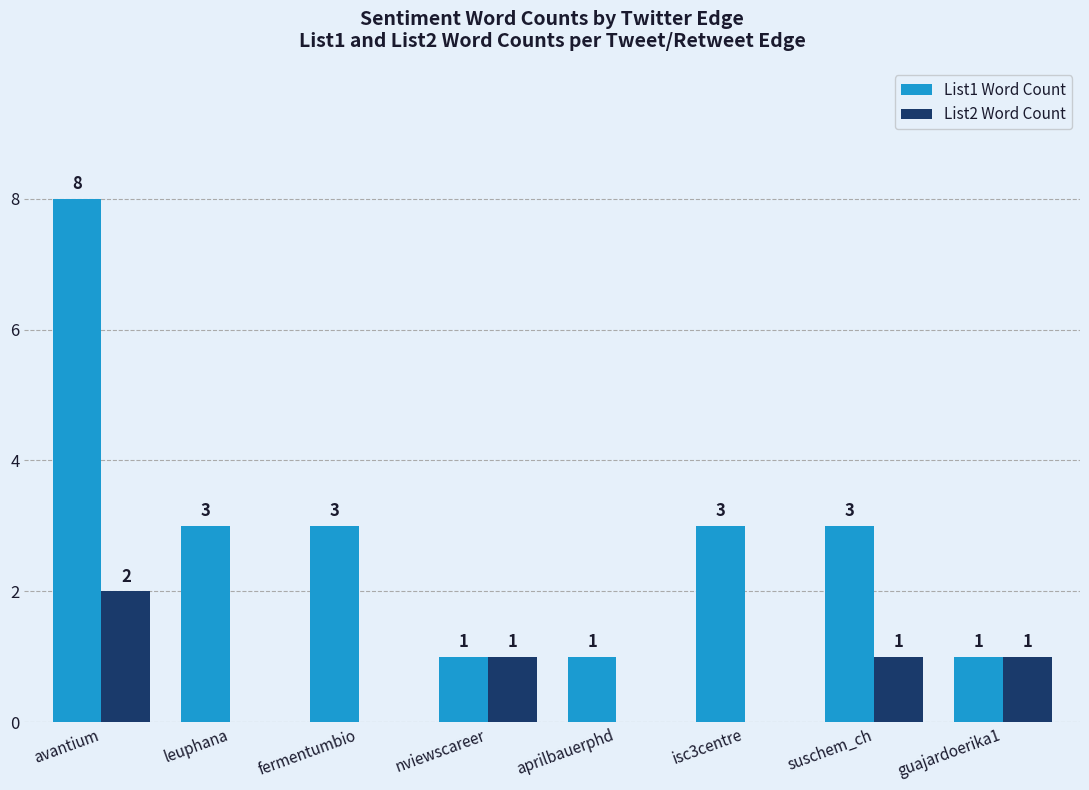

What value does the List1 Word Count series have at avantium?

8